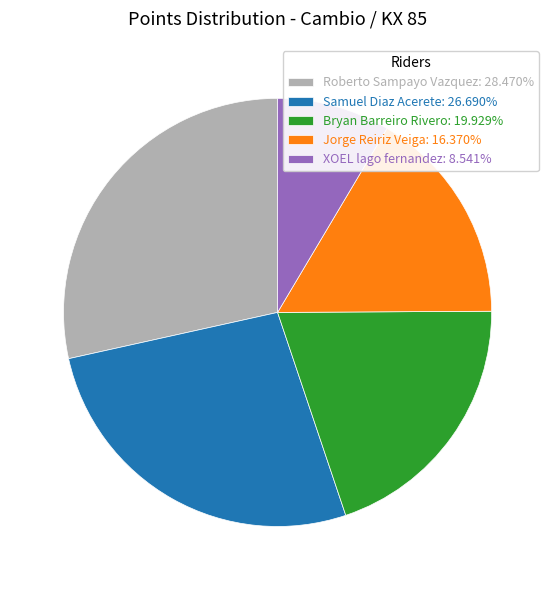

Count the number of slices in the pie.

5